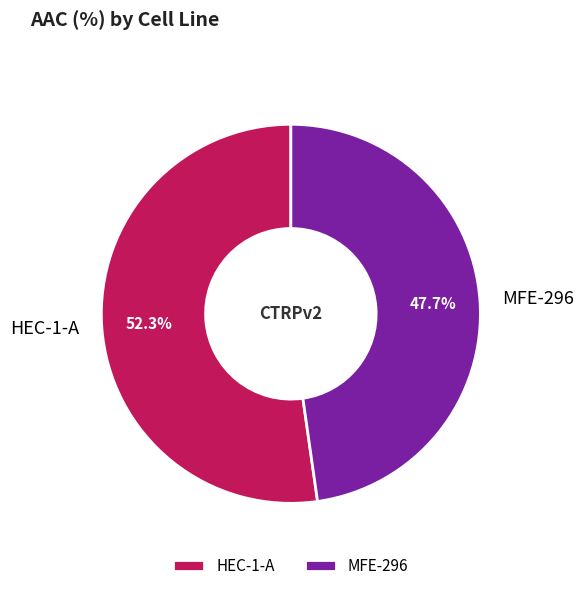

Count the number of slices in the pie.

2